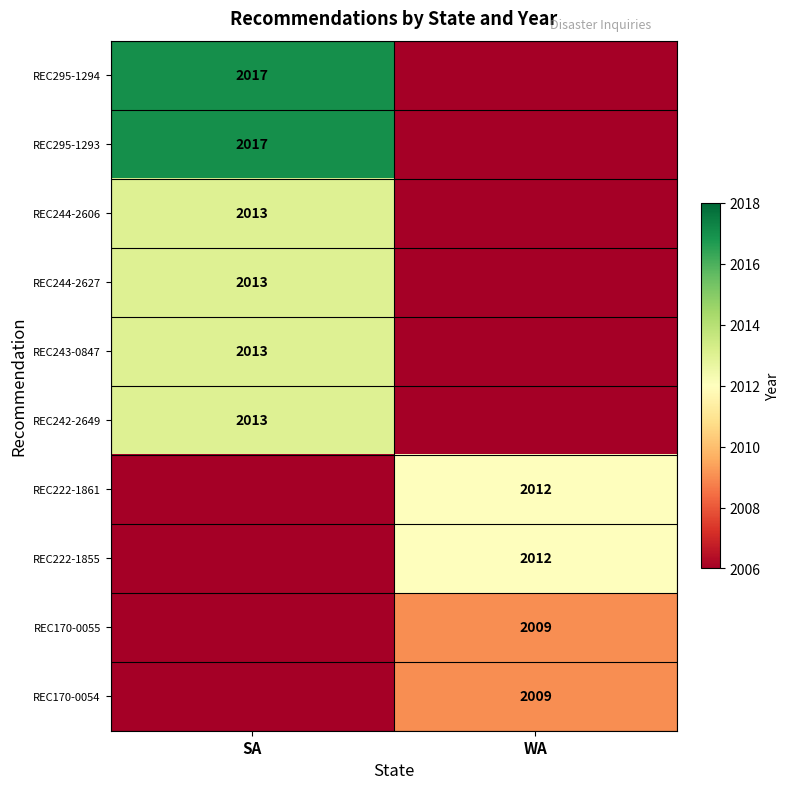

Is the value of REC295-1294 at SA greater than the value of REC170-0055 at WA?

Yes